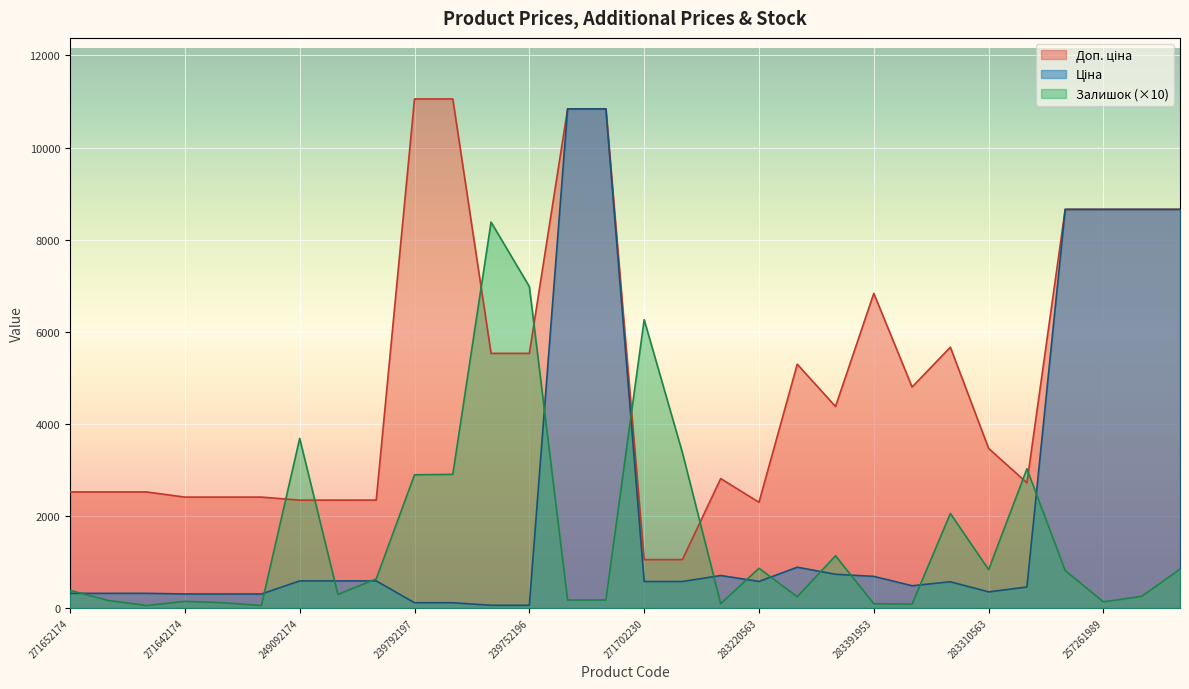

How many interior local peaks does the Доп. ціна series have?

4